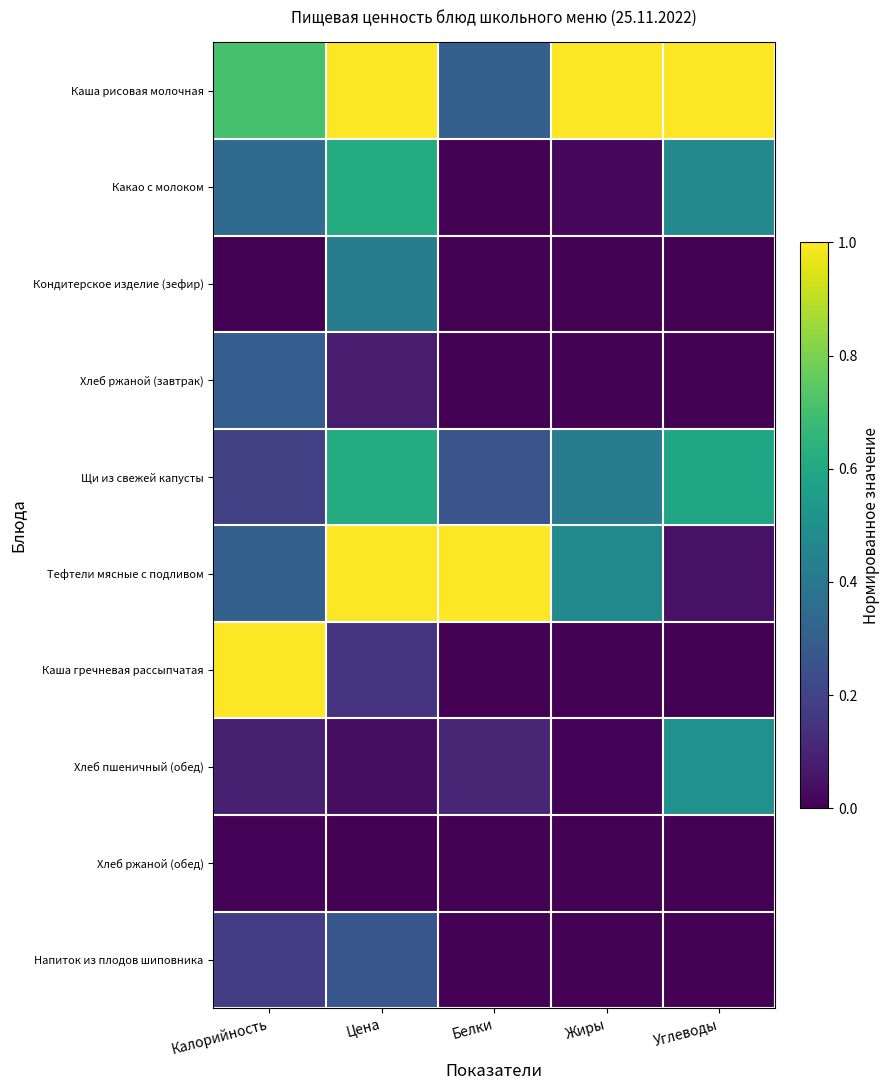

Which has a higher value, Жиры or Калорийность?

Жиры